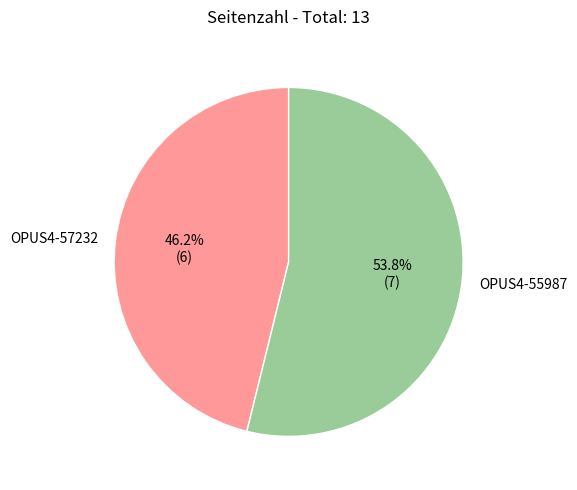

What is the total percentage of OPUS4-57232 and OPUS4-55987?

100.0%